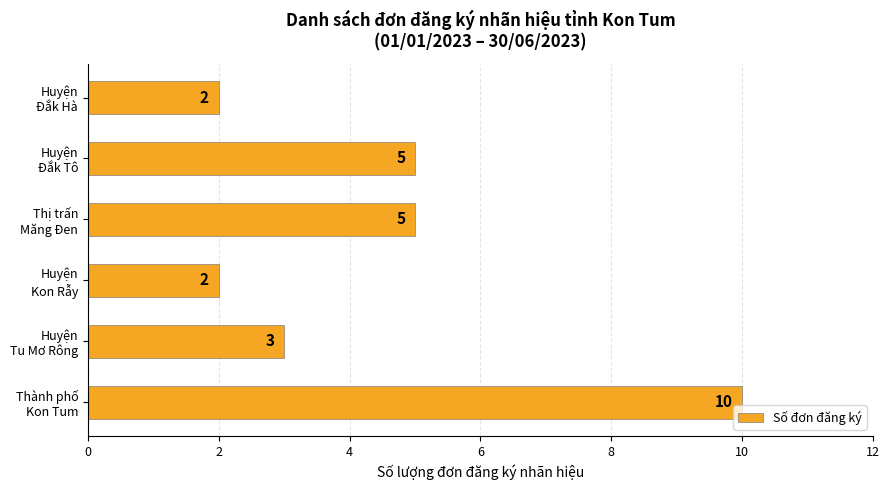

How many values are between 2 and 5?

5